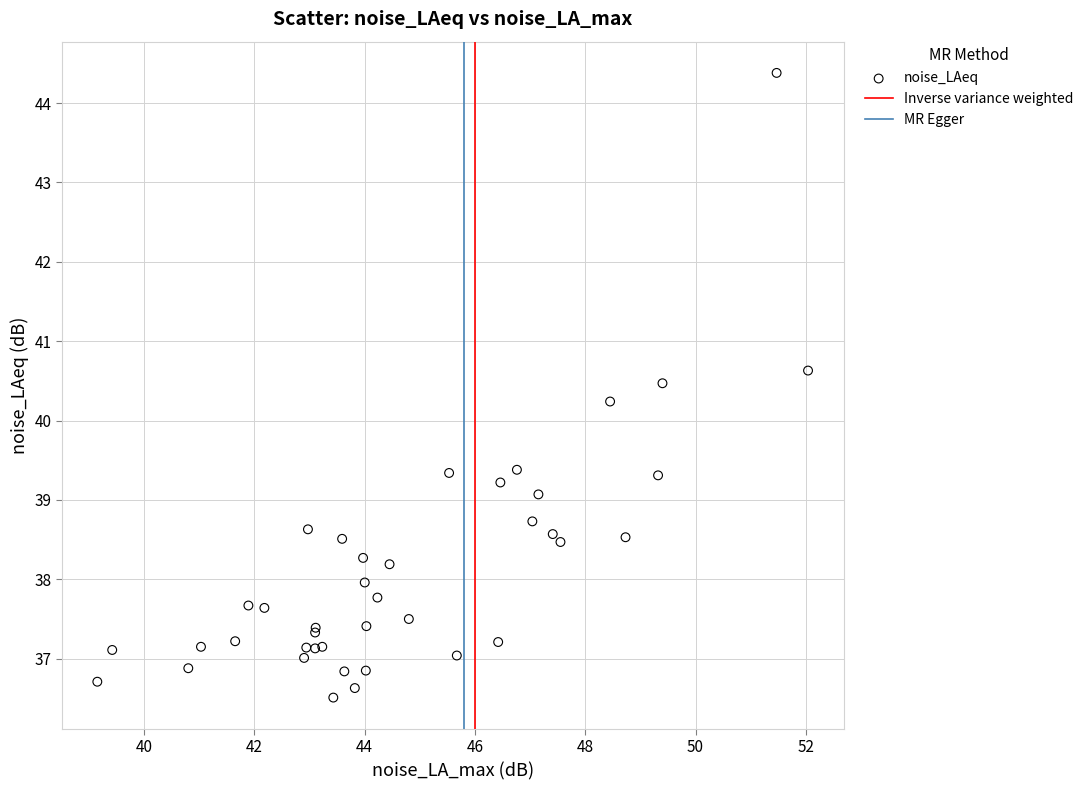

What Y value in the scatter plot is closest to 40?

40.2